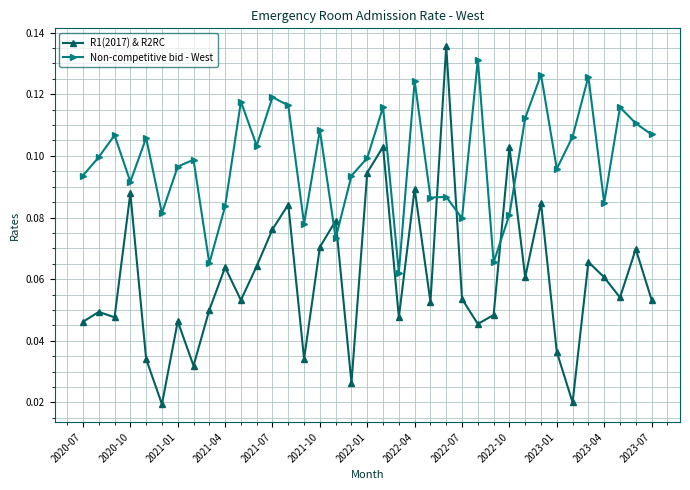

True or false: Non-competitive bid - West and R1(2017) & R2RC intersect in this chart.

True